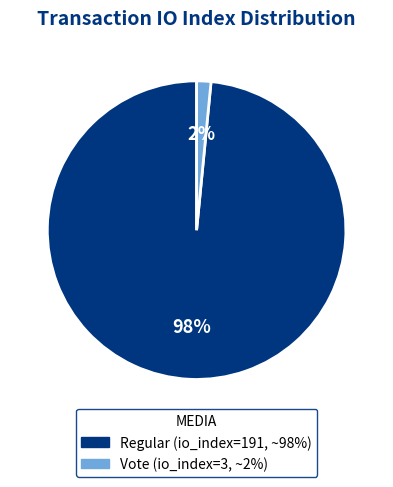

Does any single category account for the majority?

Yes